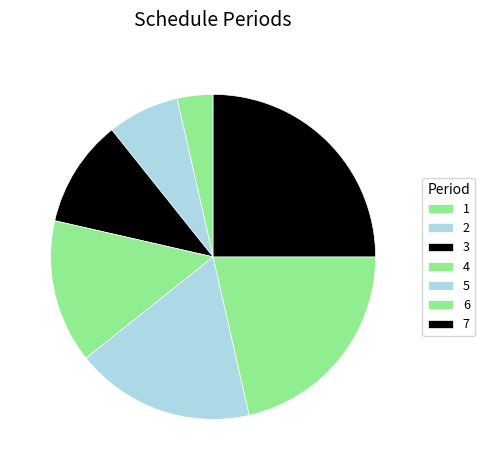

Which has a higher value, 6 or 7?

7